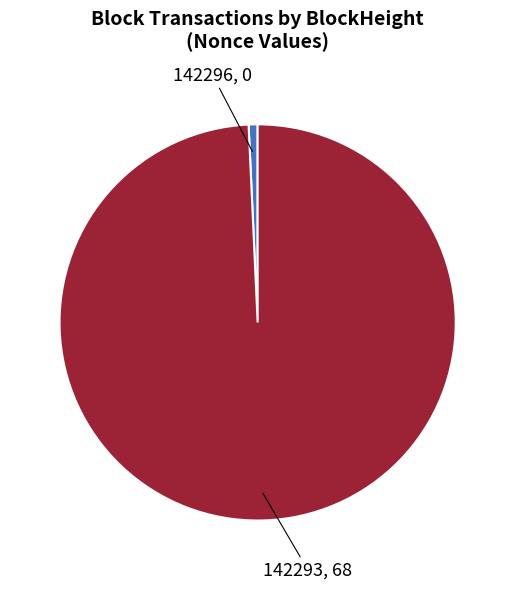

Which has a higher value, 142296 or 142293?

142293